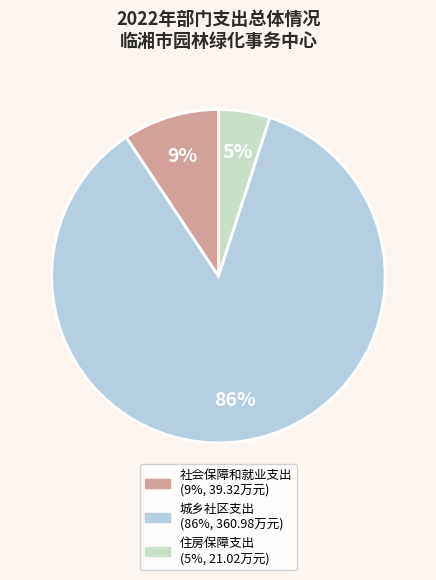

What is the largest slice in the pie chart?

城乡社区支出